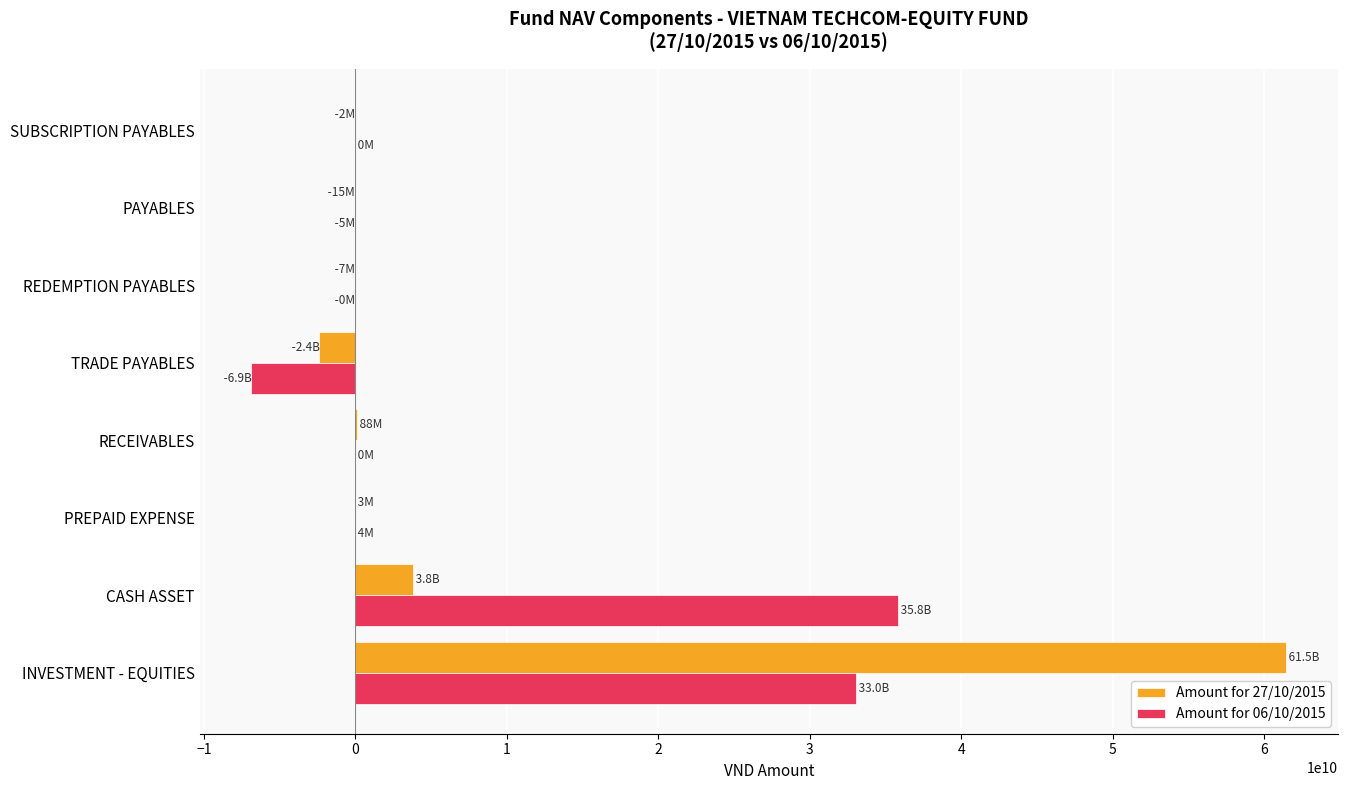

At which category is the sum across all series the highest?

INVESTMENT - EQUITIES